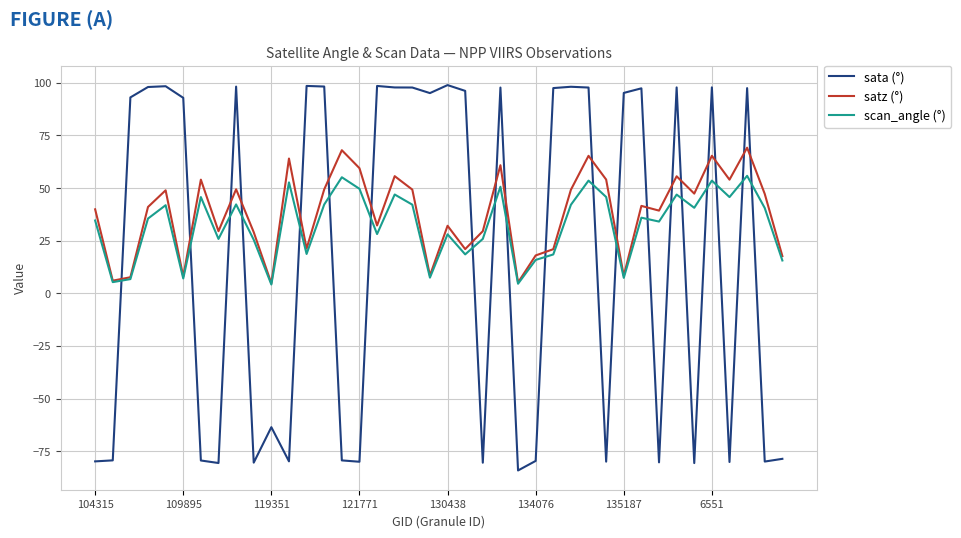

What is the difference between the second highest and minimum values in the scan_angle (°) series?

50.9